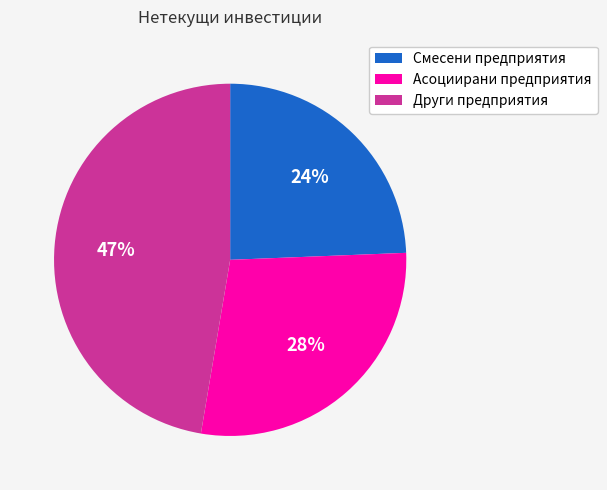

Does any single category account for the majority?

No